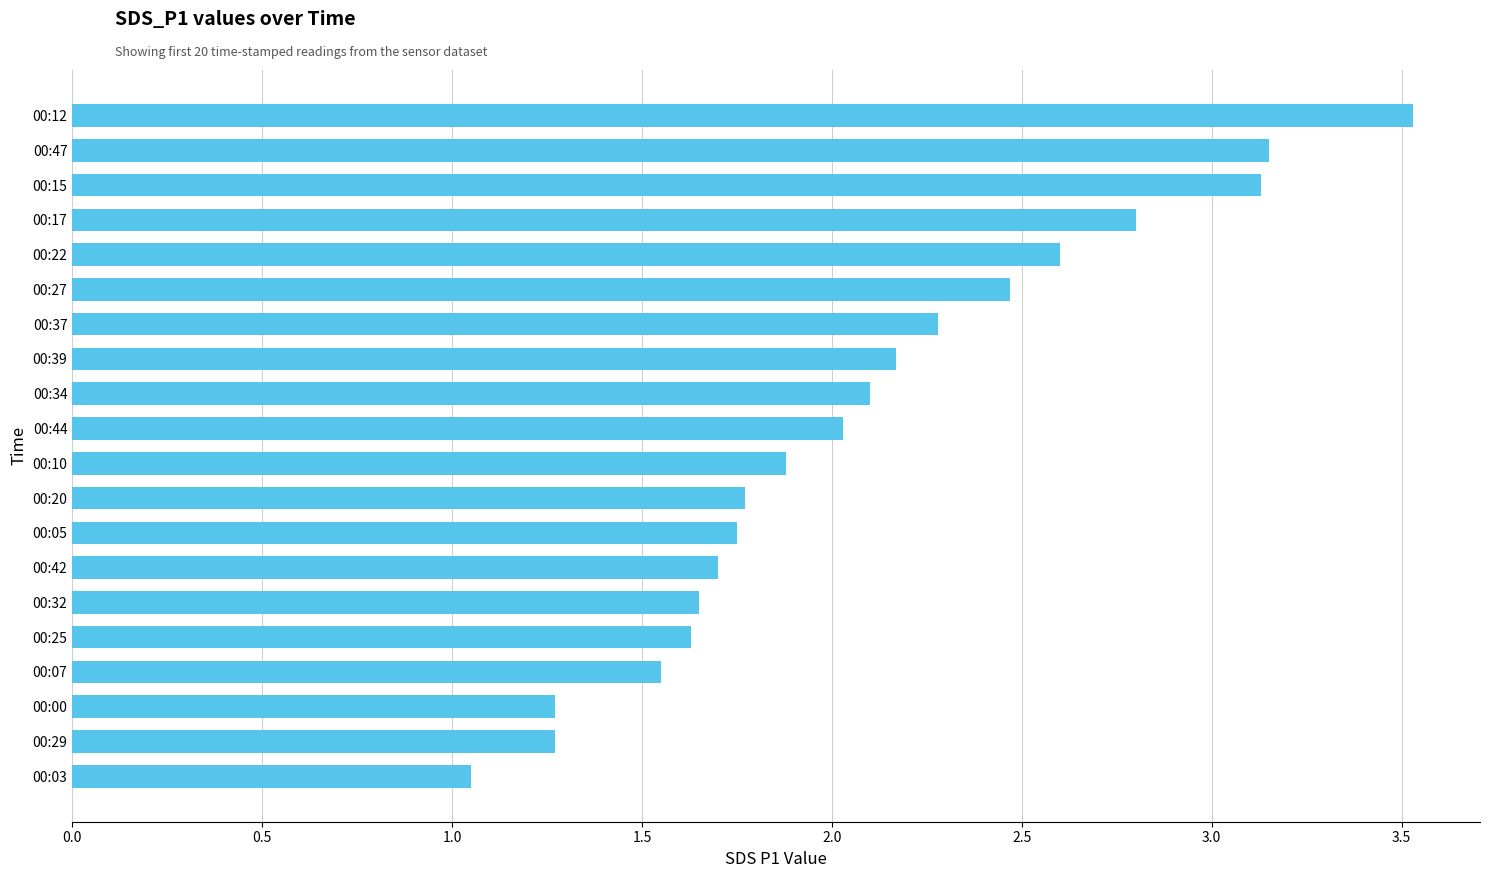

Where is the data nearest to the value 2?

00:44